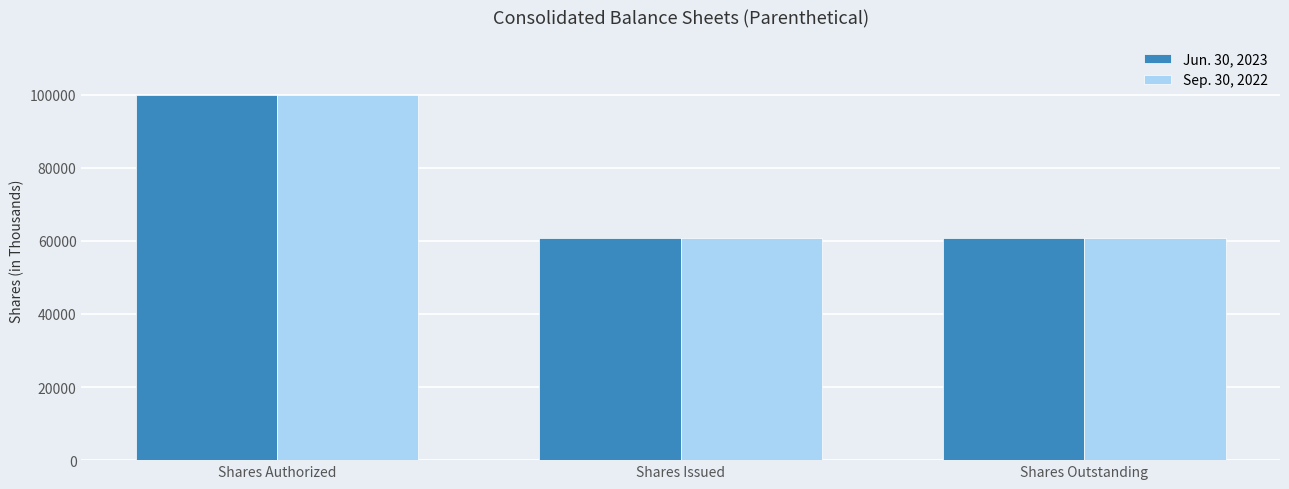

What is the maximum value shown in the chart?

100000